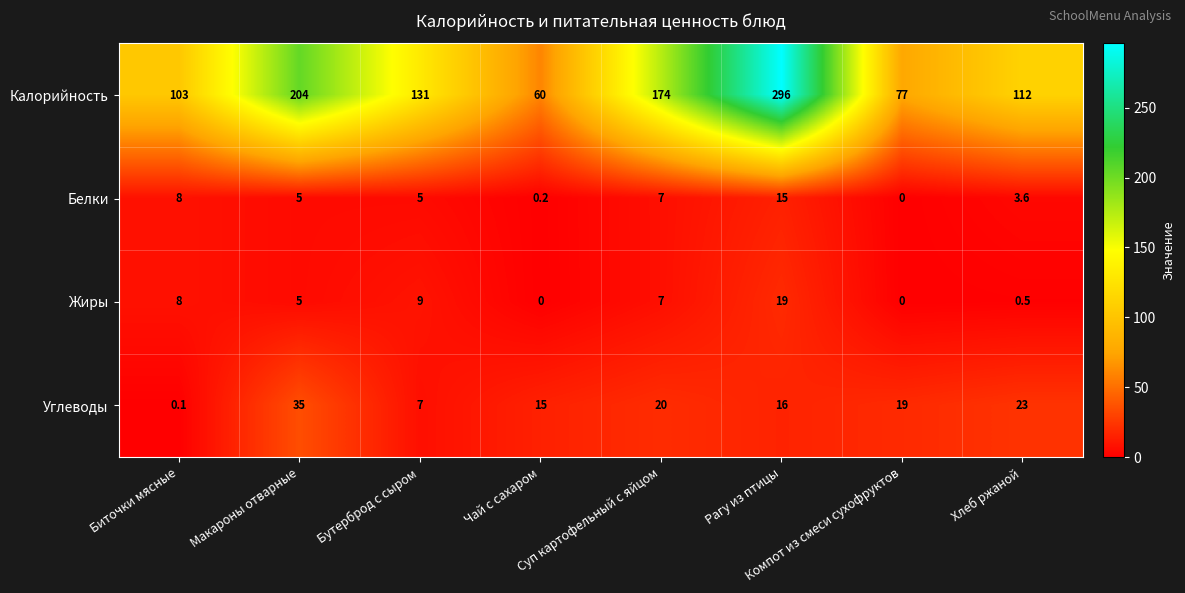

What is the total value across all series at Бутерброд с сыром?

152.0